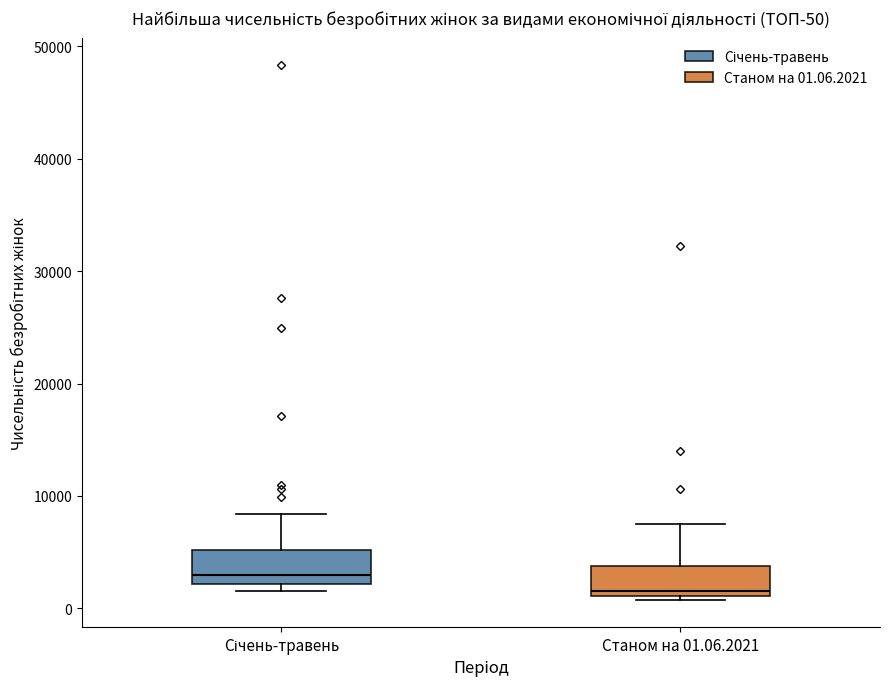

Which box has the highest median line?

Січень-травень